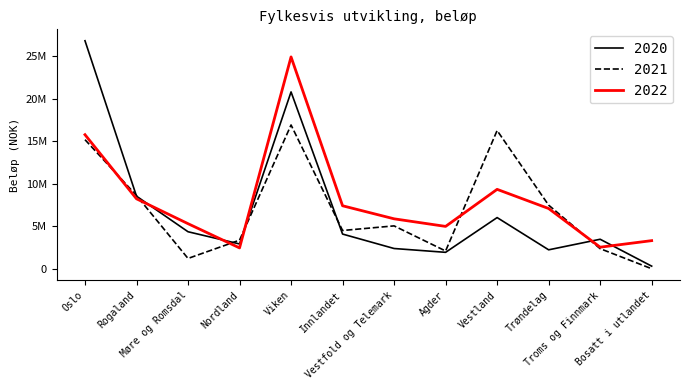

What are all the series names shown in the legend?

2020, 2021, 2022